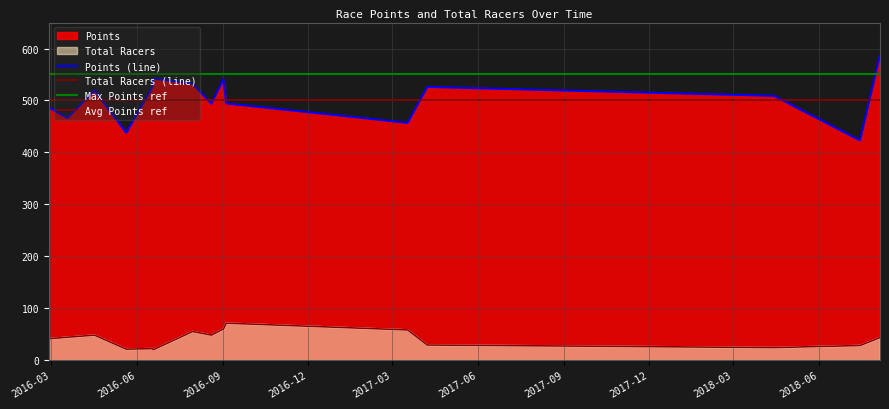

What is the maximum value for Points?

585.0